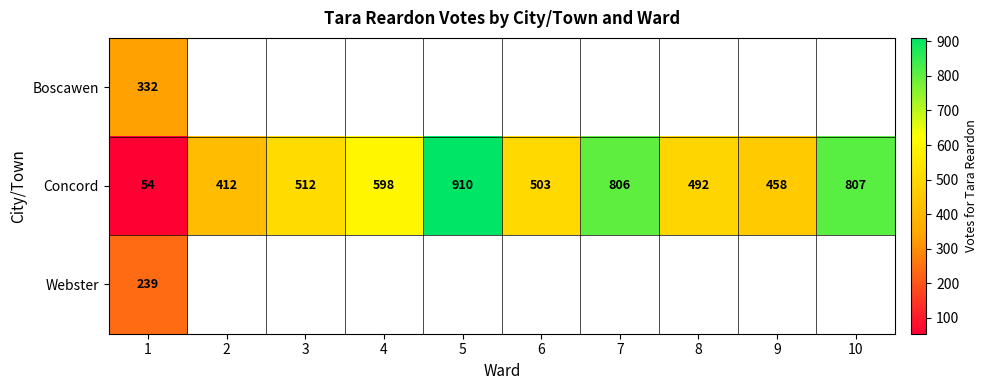

List the labels in order of Concord value, largest first.

5, 10, 7, 4, 3, 6, 8, 9, 2, 1